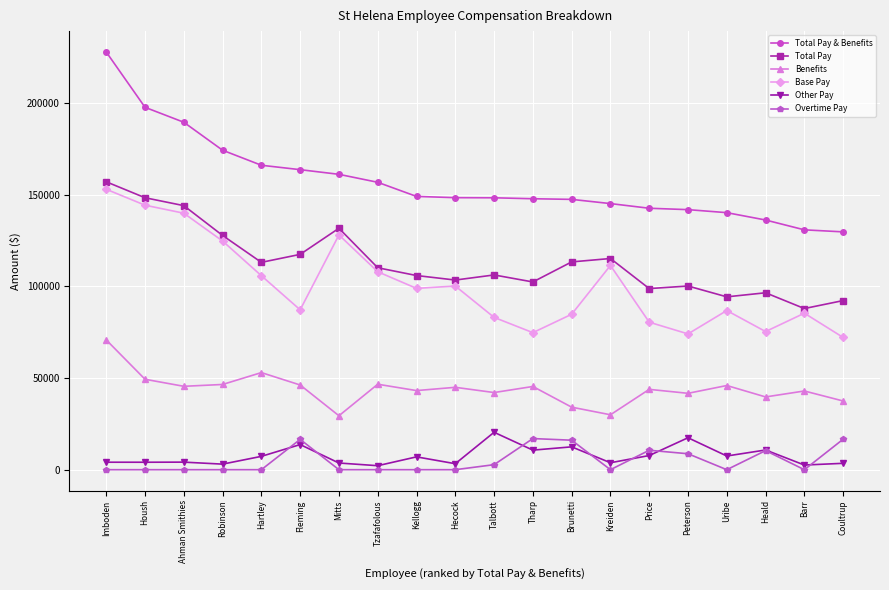

What is the spread (max minus min) of values at Brunetti?

135023